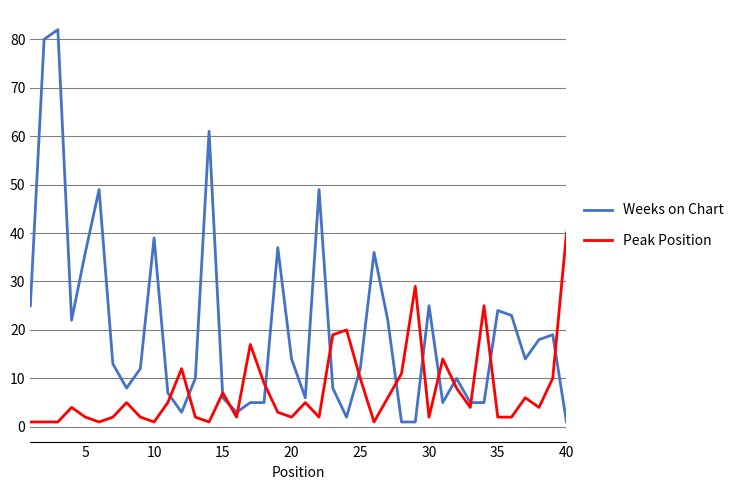

How many lines are shown in the chart?

2